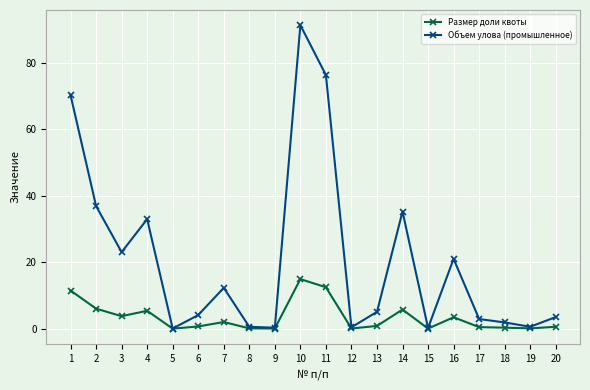

What is the total value across all series at 3?

26.8